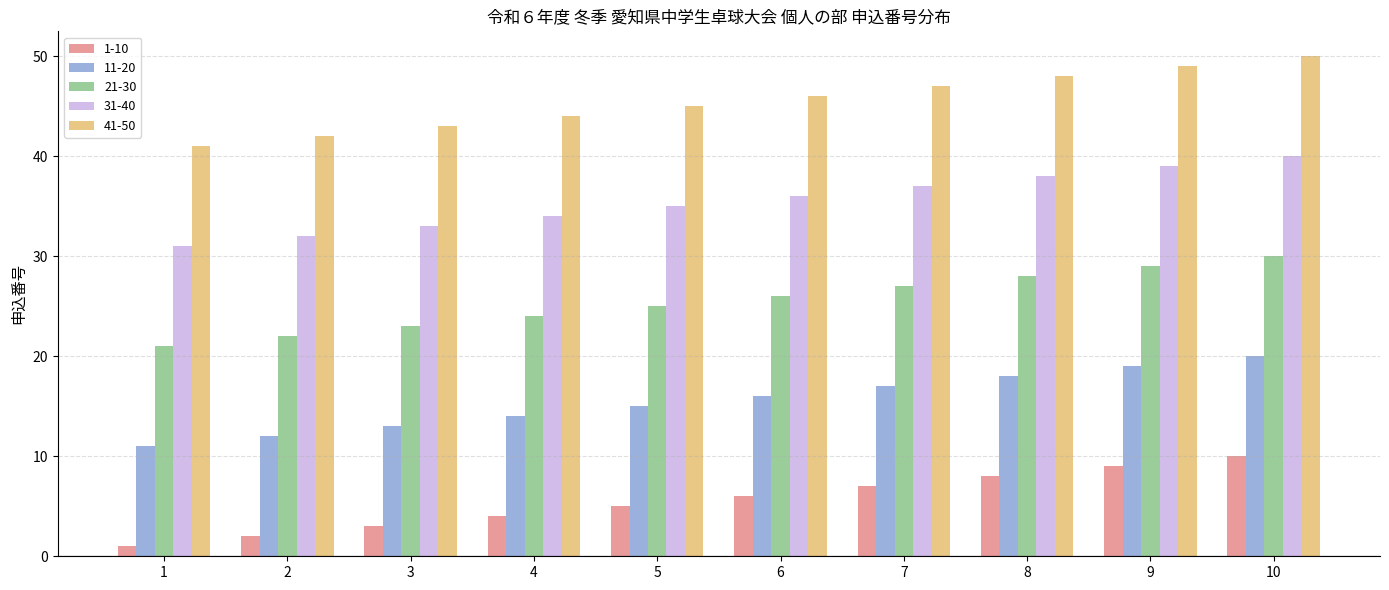

Which series has the largest total across all categories?

41-50